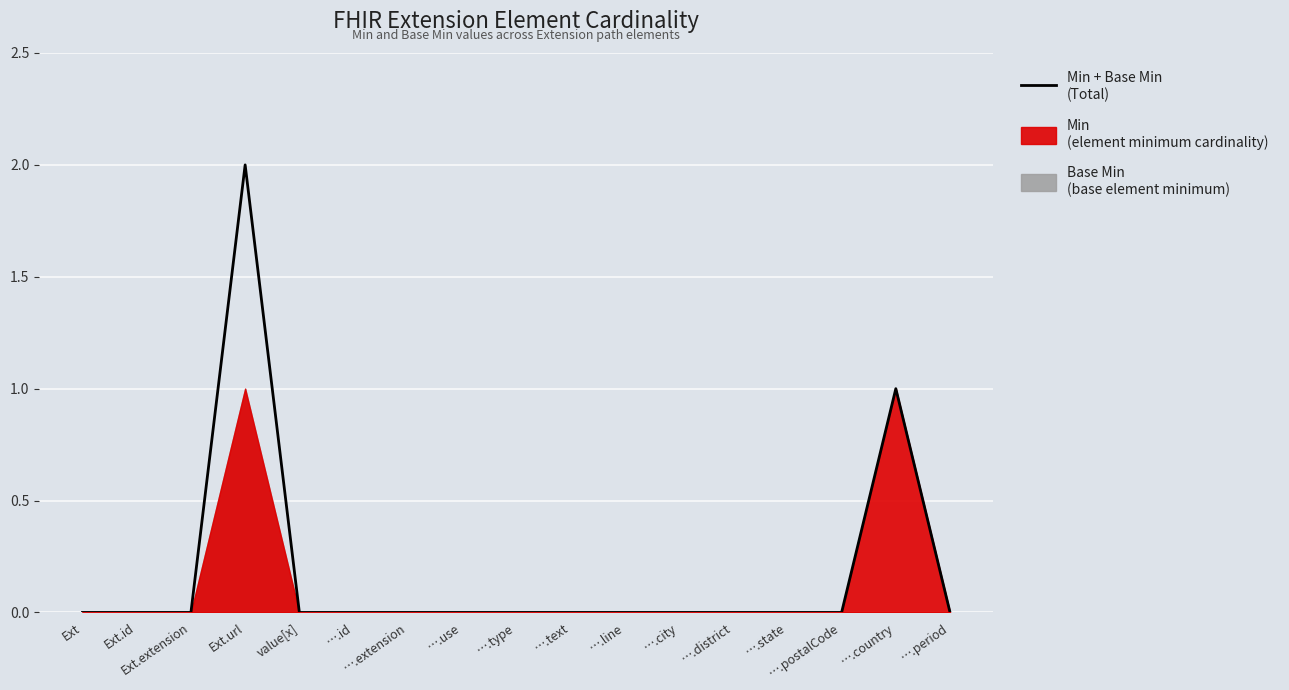

Reading left to right, what are all the values shown in this chart?

0	0	0	2	0	0	0	0	0	0	0	0	0	0	0	1	0